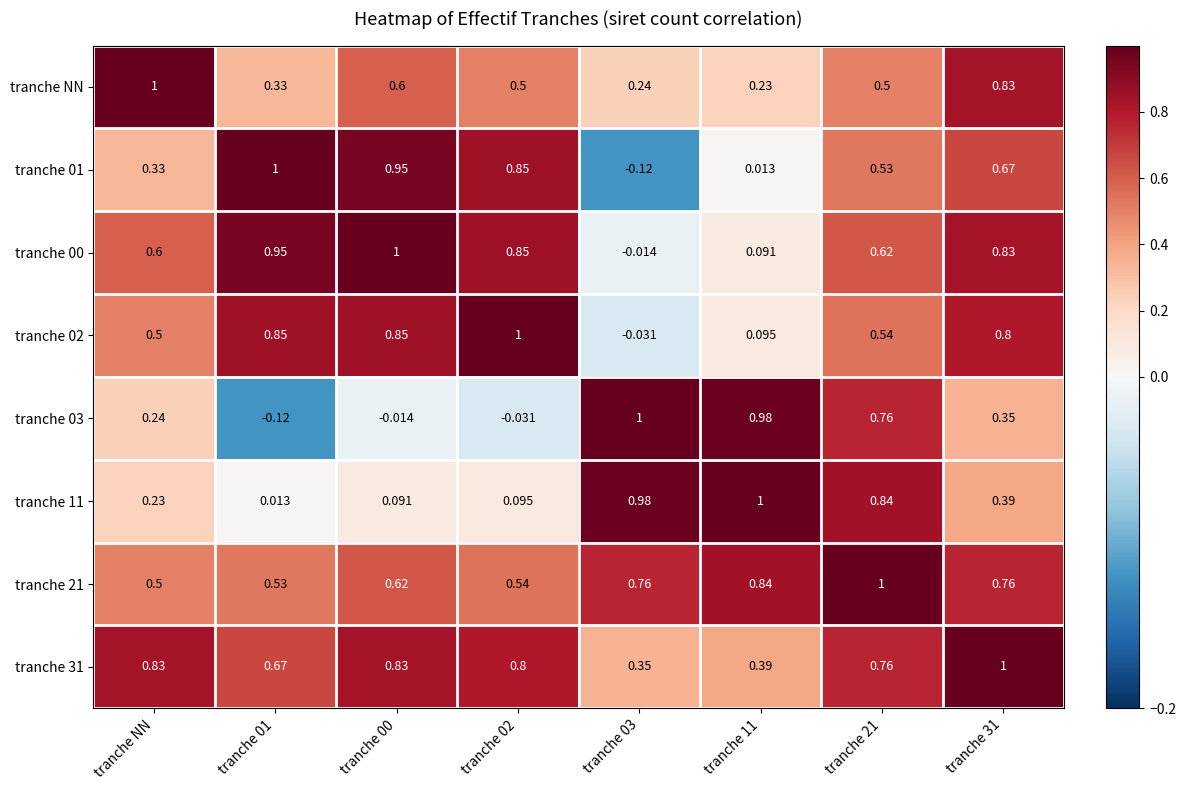

Is the value of tranche NN at tranche 01 greater than the value of tranche 02 at tranche 00?

No